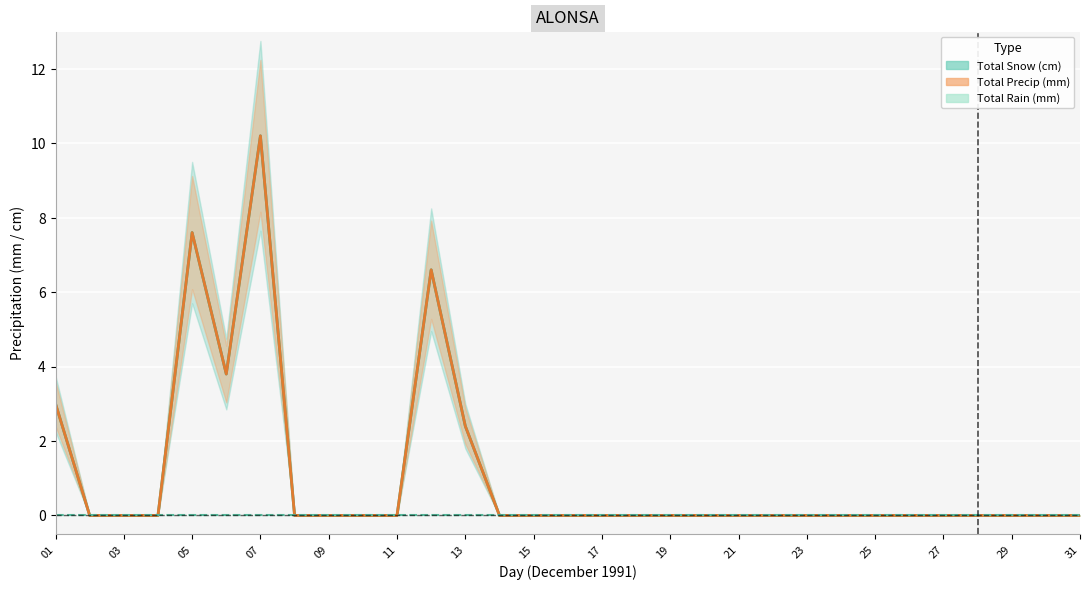

List the labels in order of Total Precip (mm) value, smallest first.

02, 03, 04, 08, 09, 10, 11, 14, 15, 16, 17, 18, 19, 20, 21, 22, 23, 24, 25, 26, 27, 28, 29, 30, 31, 13, 01, 06, 12, 05, 07